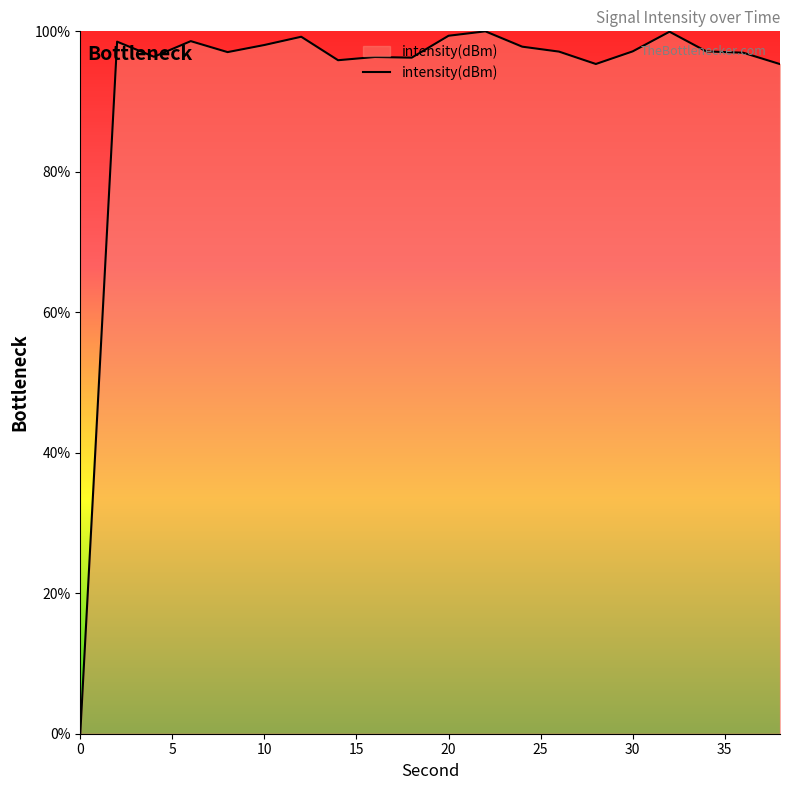

What is the sum of all values?

1852.5